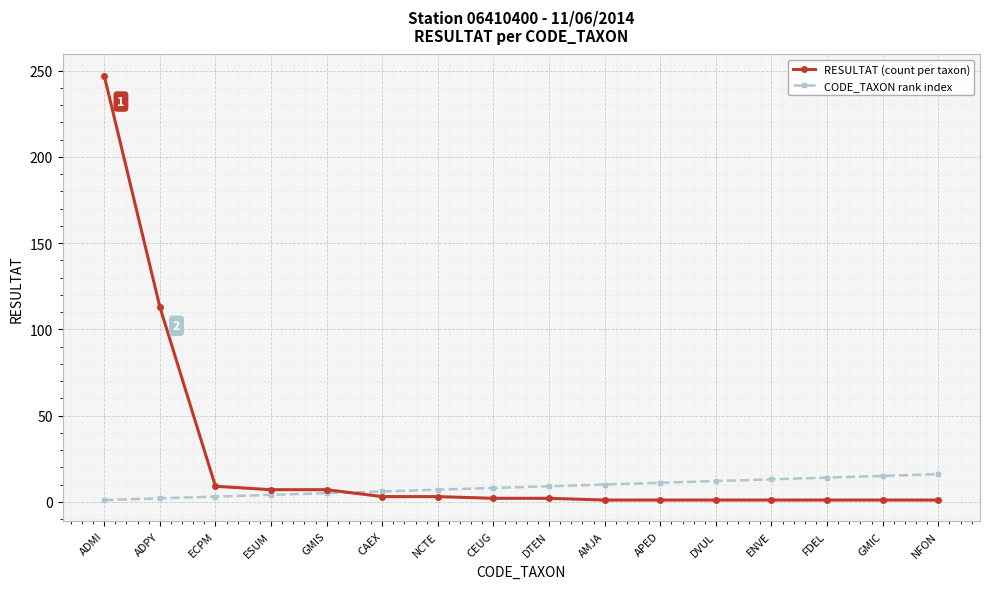

What is the sum of all RESULTAT (count per taxon) values?

400